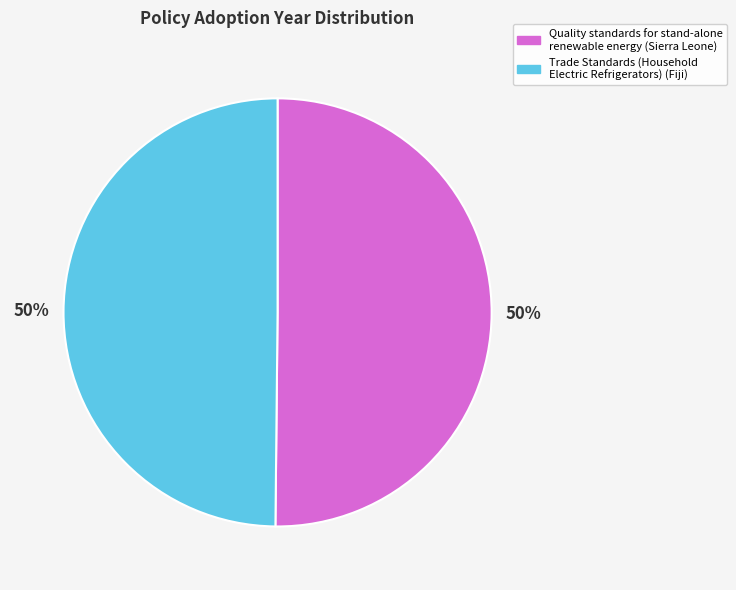

To the nearest percent, what is the combined percentage of Quality standards for stand-alone renewable energy (Sierra Leone) and Trade Standards (Household Electric Refrigerators) (Fiji)?

100%